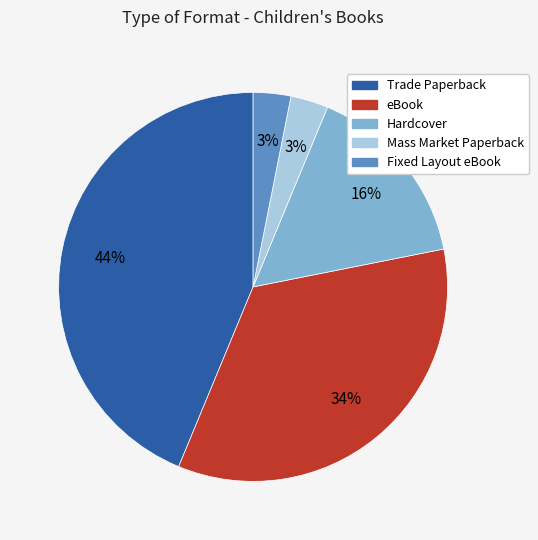

What percentage is the eBook slice, to the nearest percent?

34%